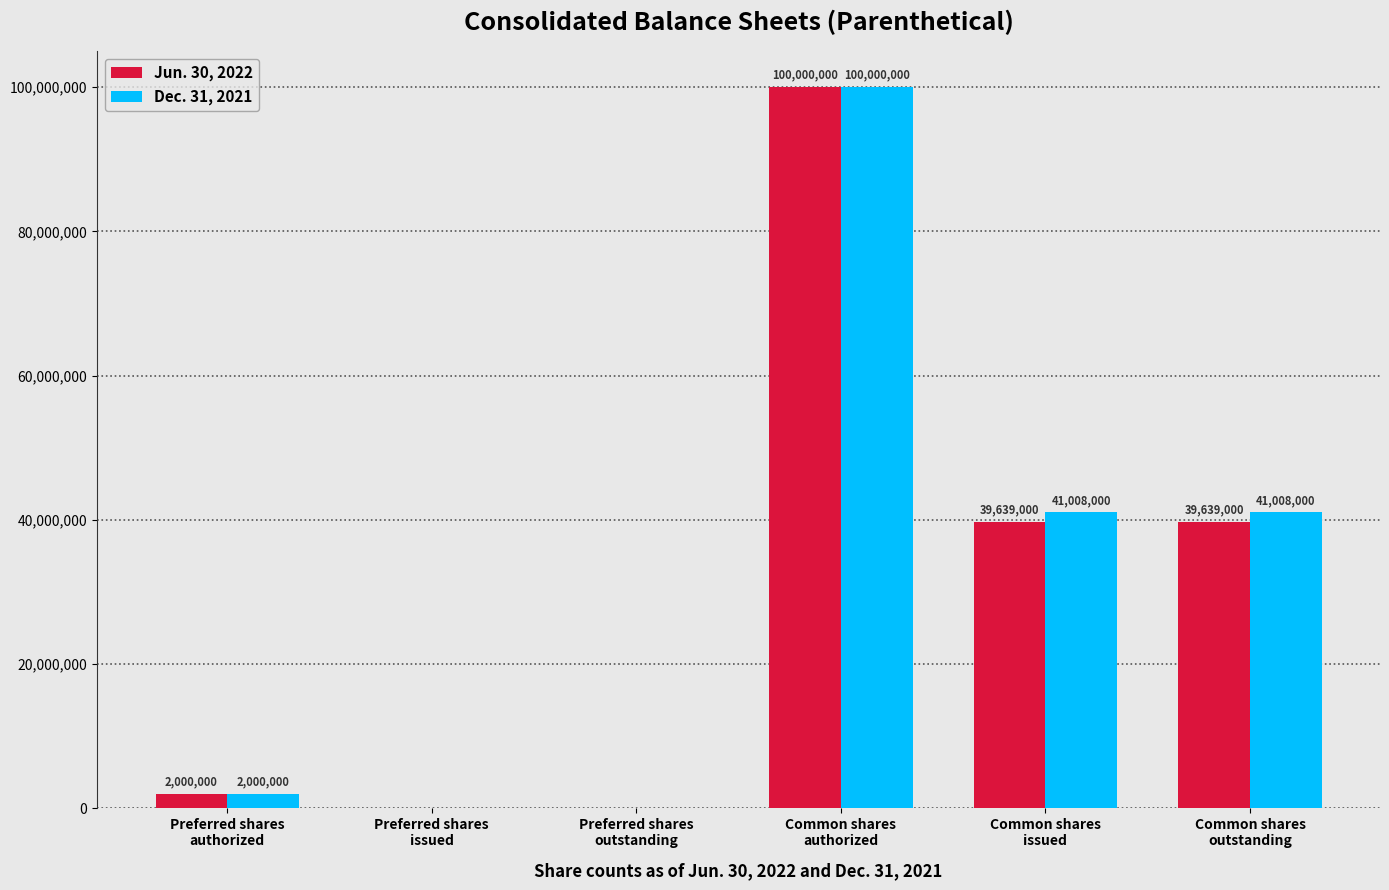

How many groups of bars are there?

6